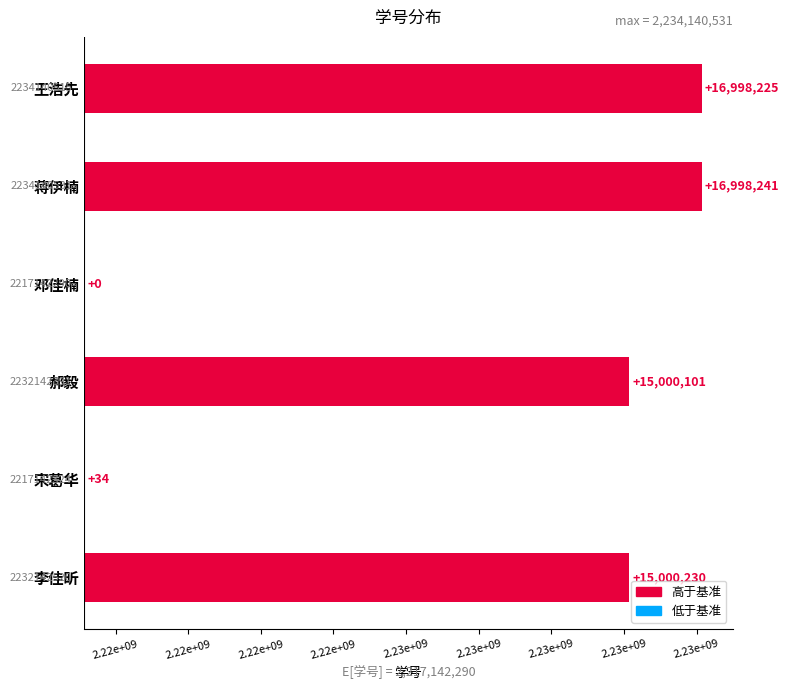

What is the greatest value displayed?

16998241